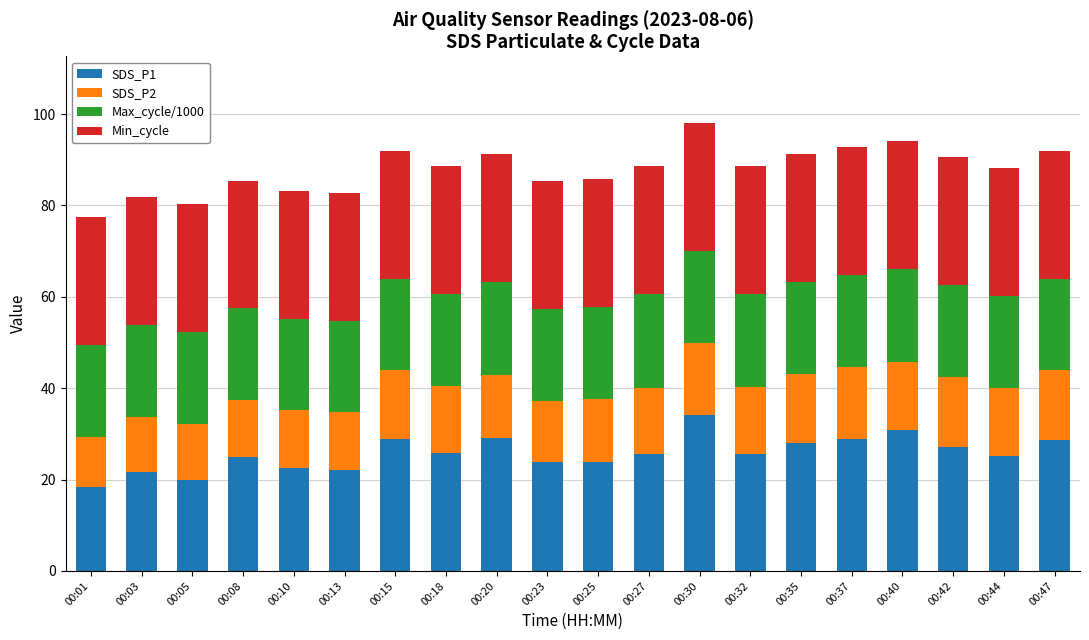

Is it true that SDS_P1 equals 27.9 at 00:35?

True